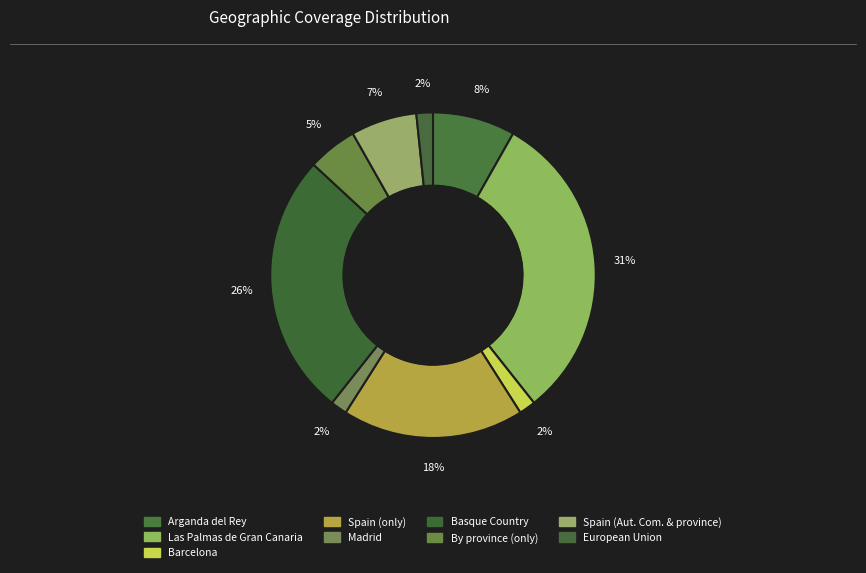

Do Basque Country and Barcelona together represent more than half of the pie?

No